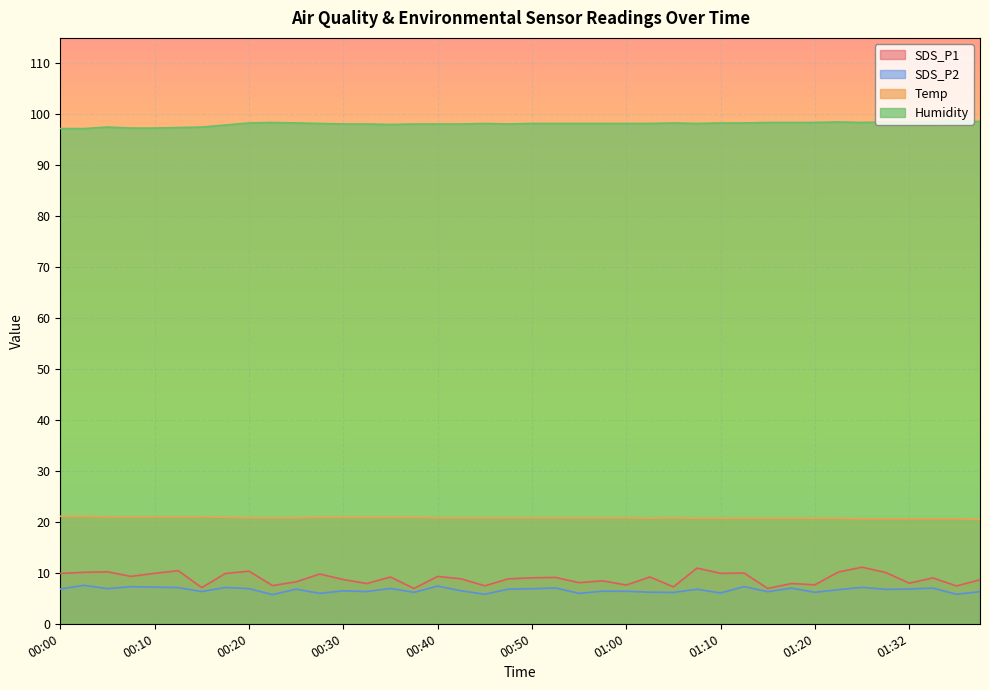

Which series has the largest range (max minus min)?

SDS_P1